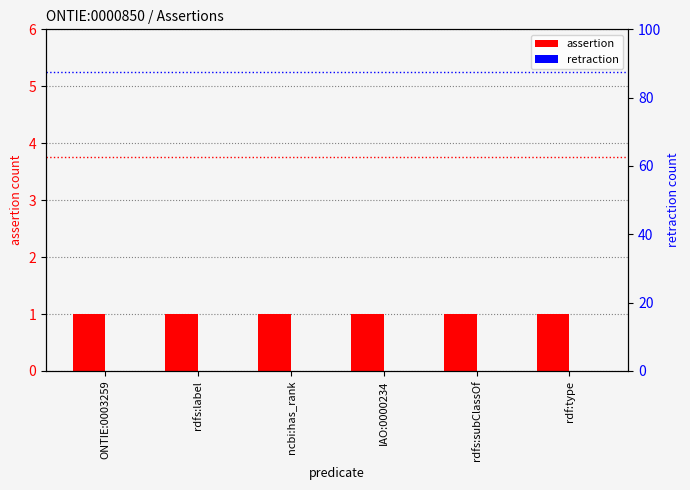

What are all the series names shown in the legend?

assertion, retraction